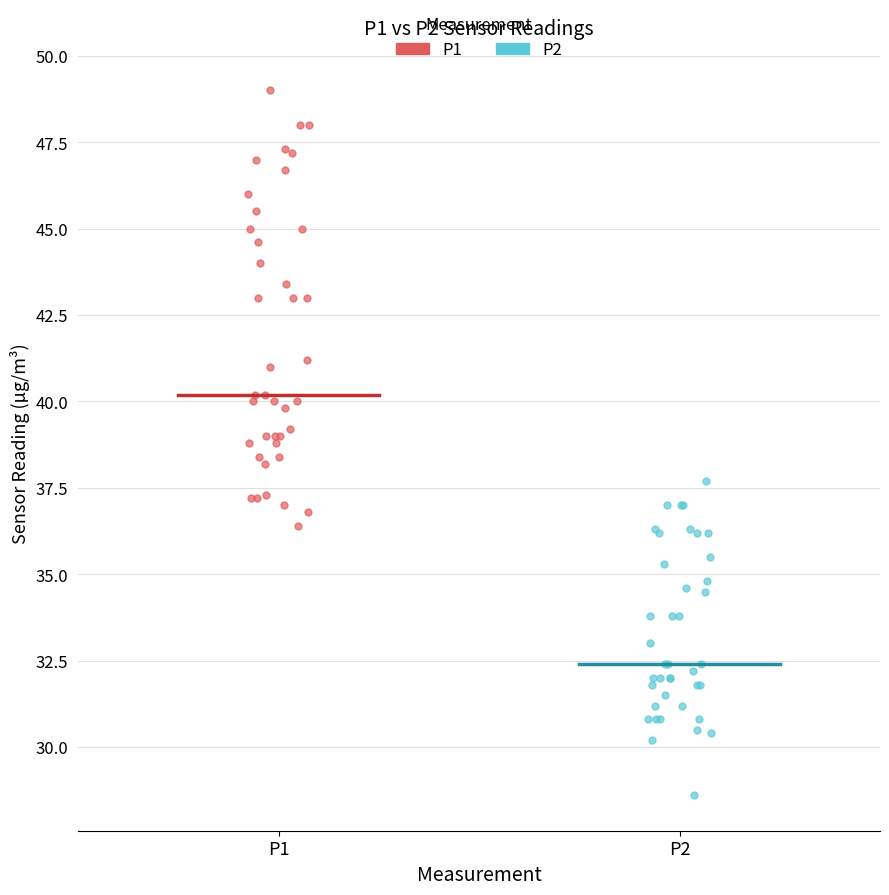

Which series contains the lowest Y value?

P2